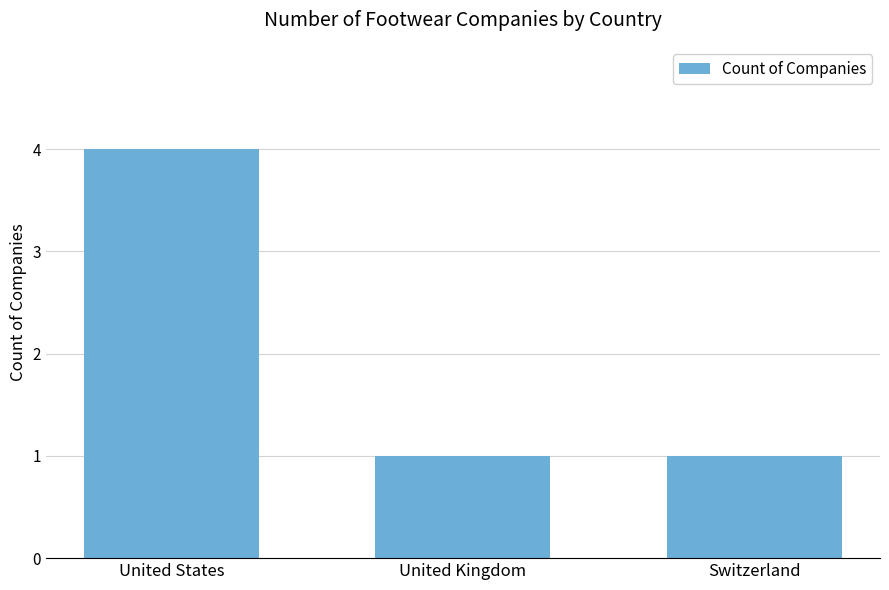

What is the difference between the maximum and minimum values?

3